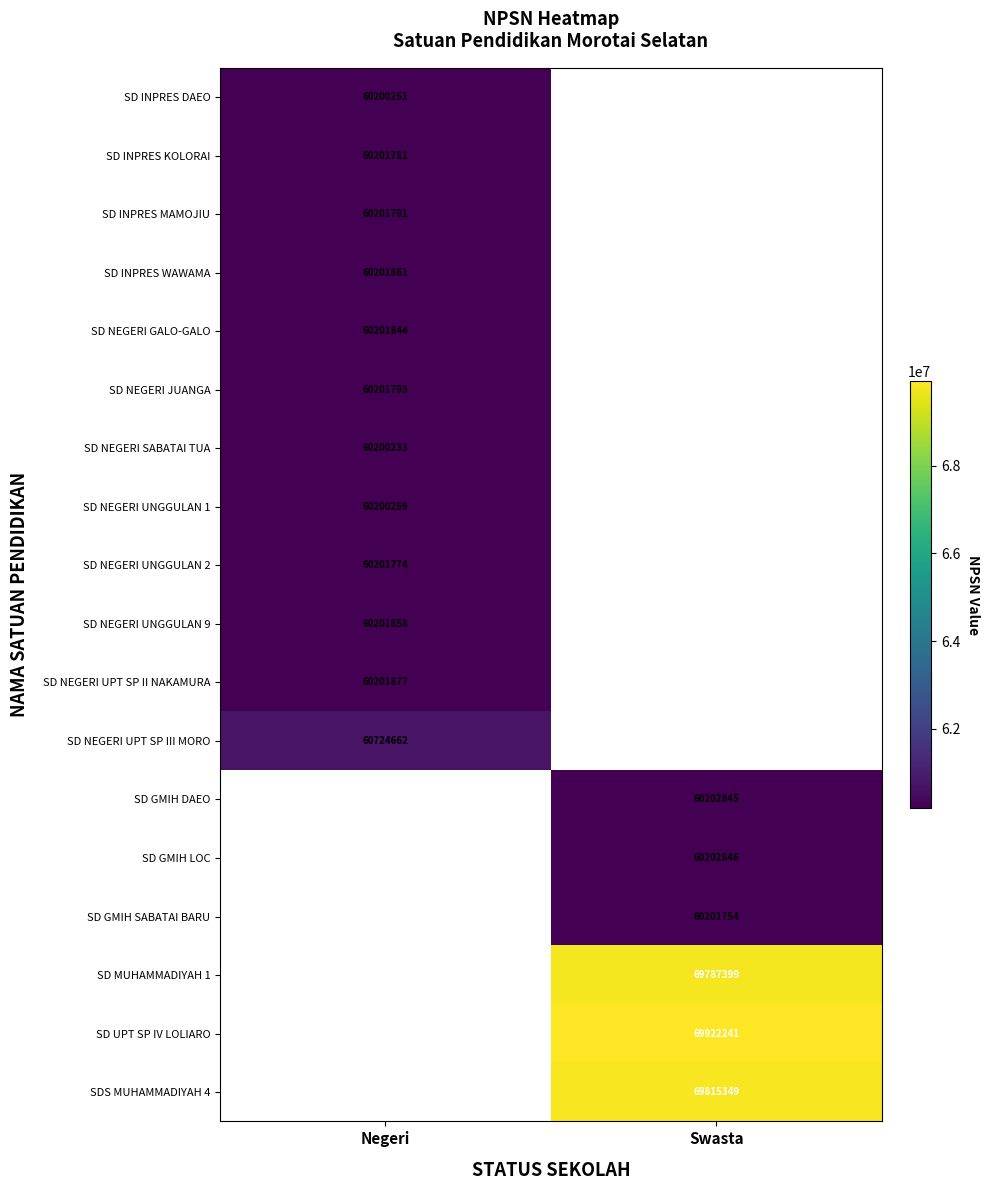

Is it true that SD INPRES WAWAMA equals 20441542 at Negeri?

False